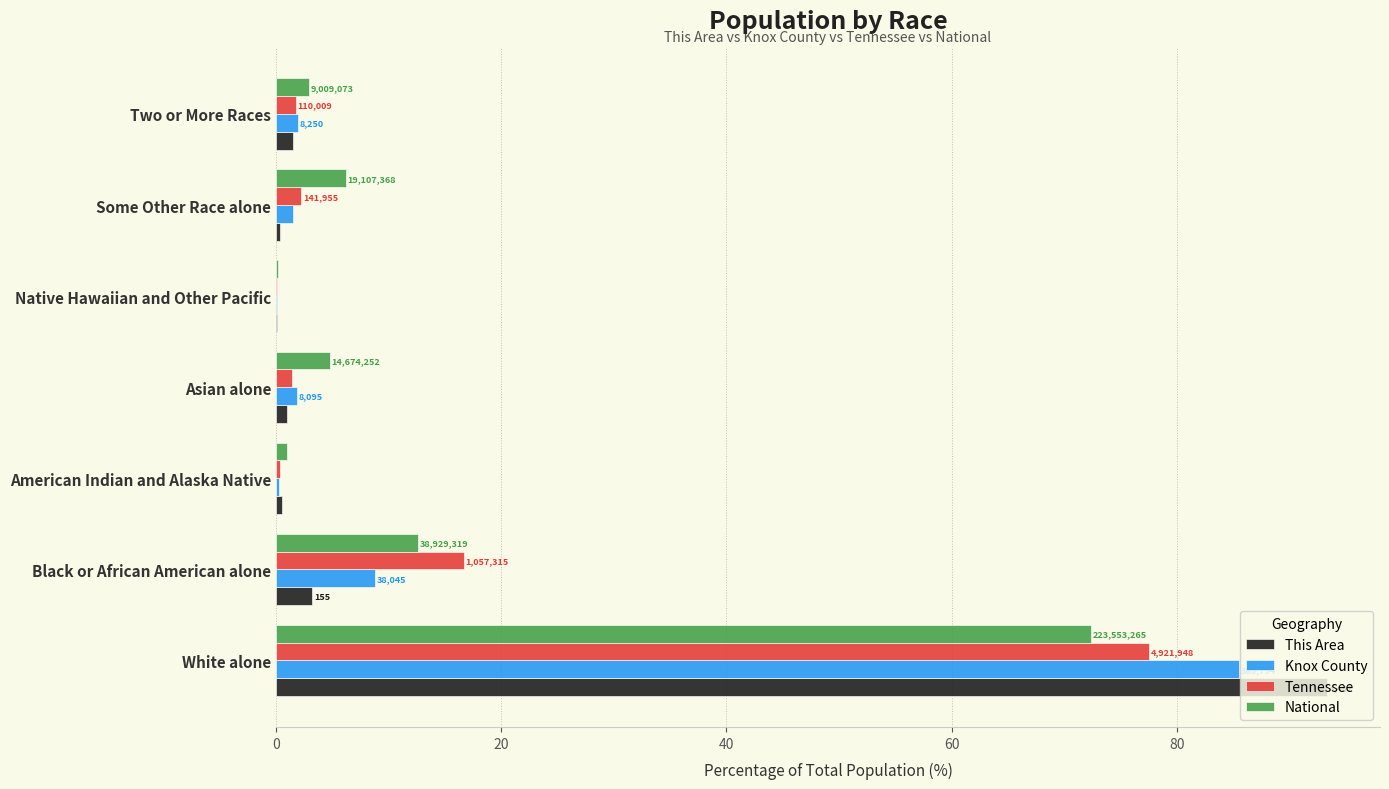

Reading right to left, list all the values displayed in this chart.

This Area: 1.5	0.4	0.0	1.0	0.5	3.2	93.4
Knox County: 1.9	1.5	0.1	1.9	0.3	8.8	85.6
Tennessee: 1.7	2.2	0.1	1.4	0.3	16.7	77.6
National: 2.9	6.2	0.2	4.8	0.9	12.6	72.4